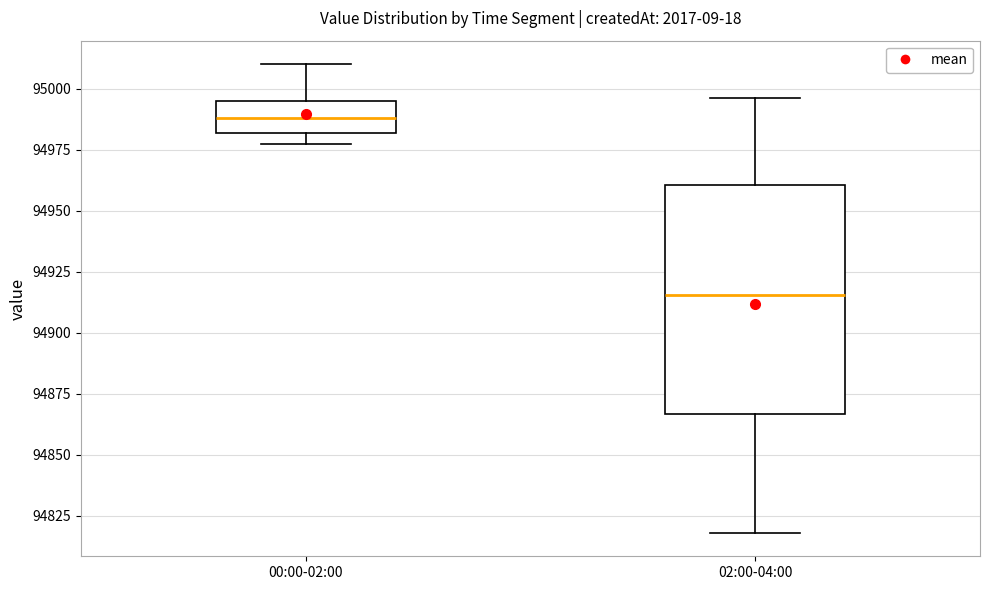

Which box is the tallest, from its lower edge to its upper edge?

02:00-04:00